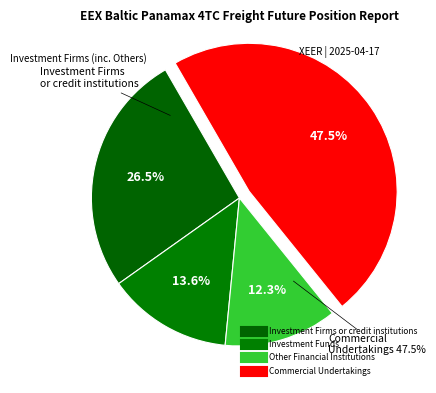

To the nearest percent, what percentage of the pie is Commercial Undertakings?

48%